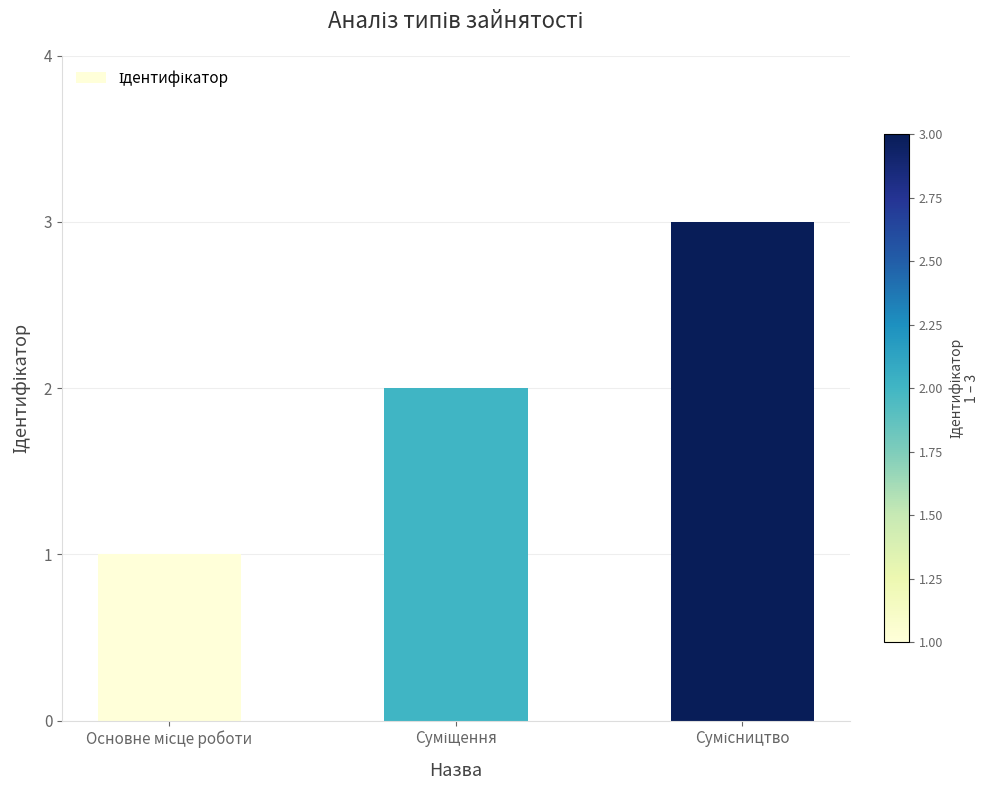

What is the maximum value shown in the chart?

3